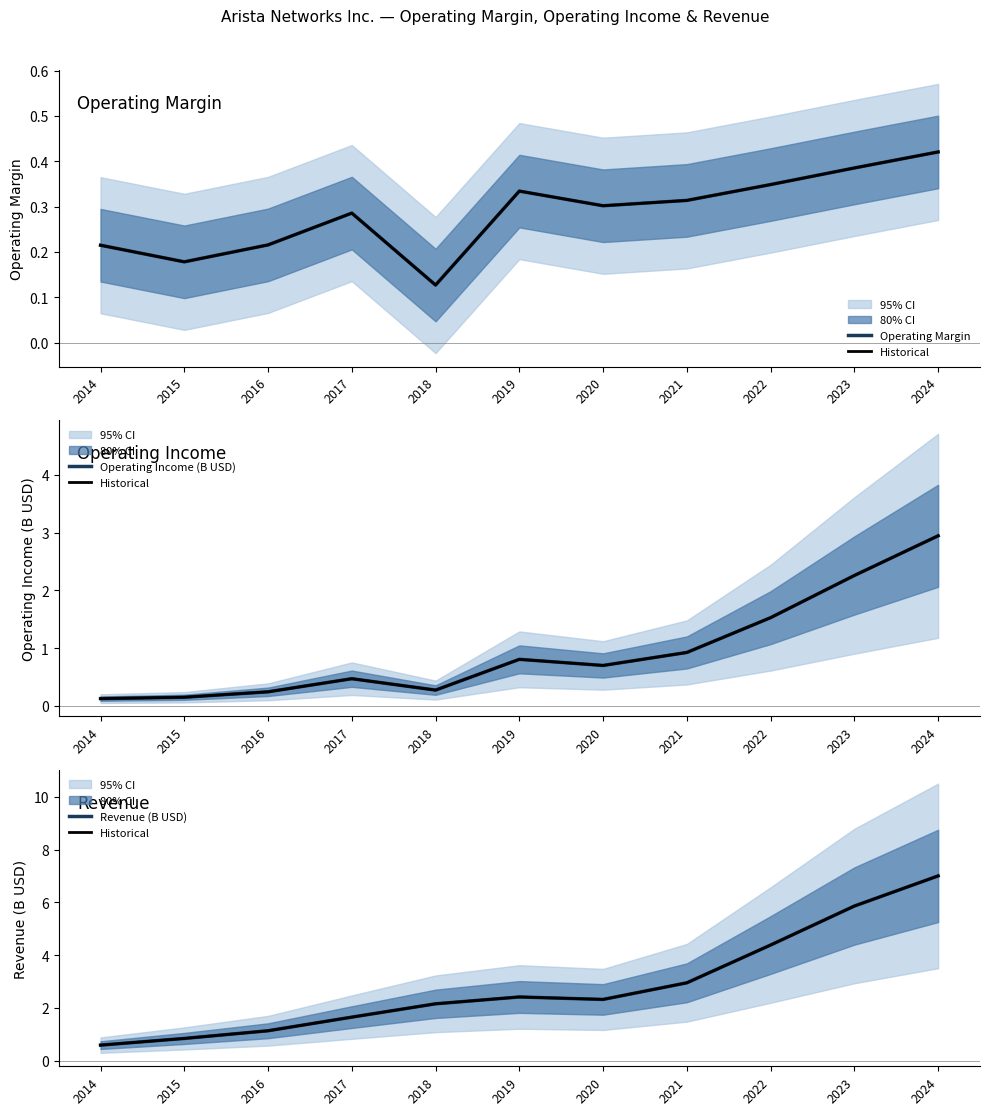

What is the sum of the Revenue (B USD) values at 2017 and 2020?

4.0